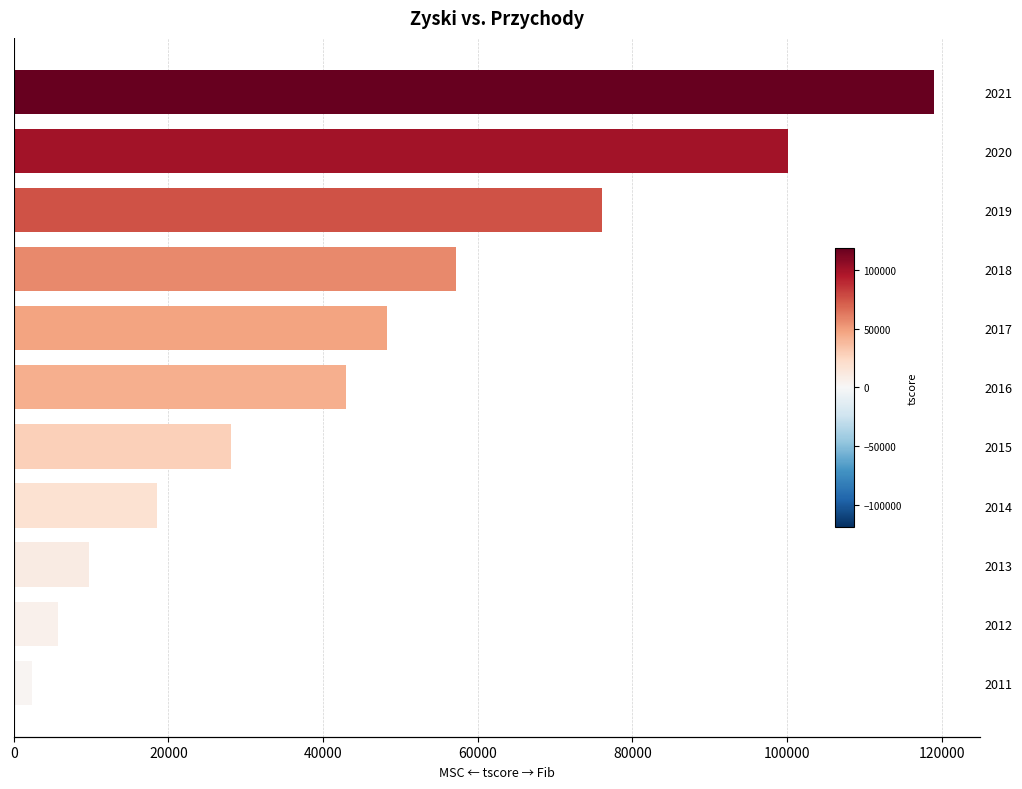

True or false: the data shows 175793 at 2020.

False